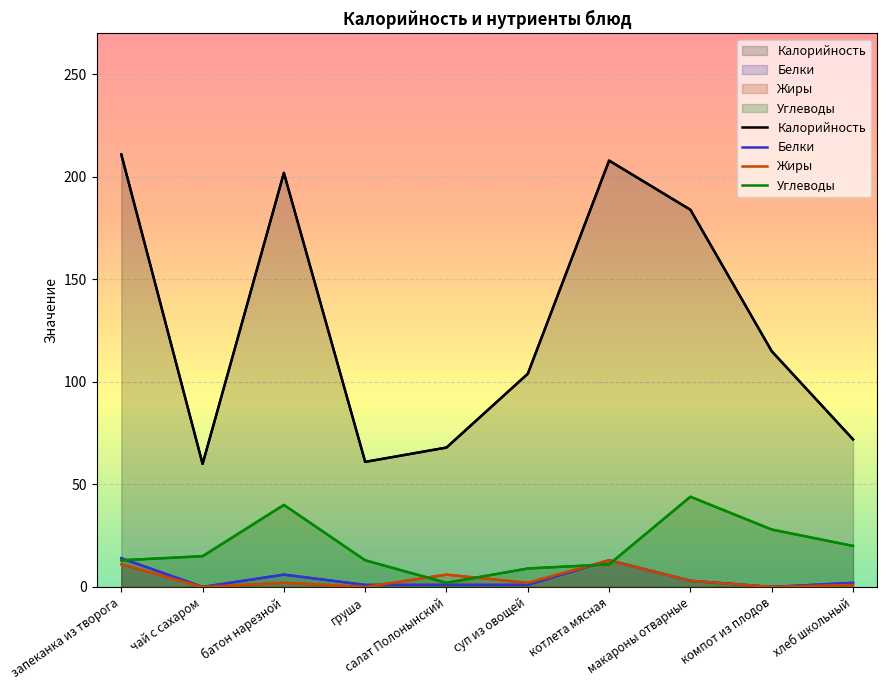

At which label does Калорийность reach its minimum?

чай с сахаром